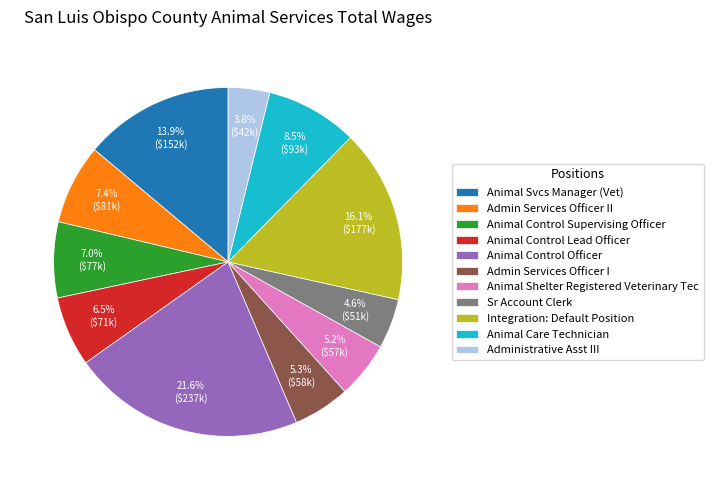

True or false: Animal Control Officer accounts for 8% of the total.

False